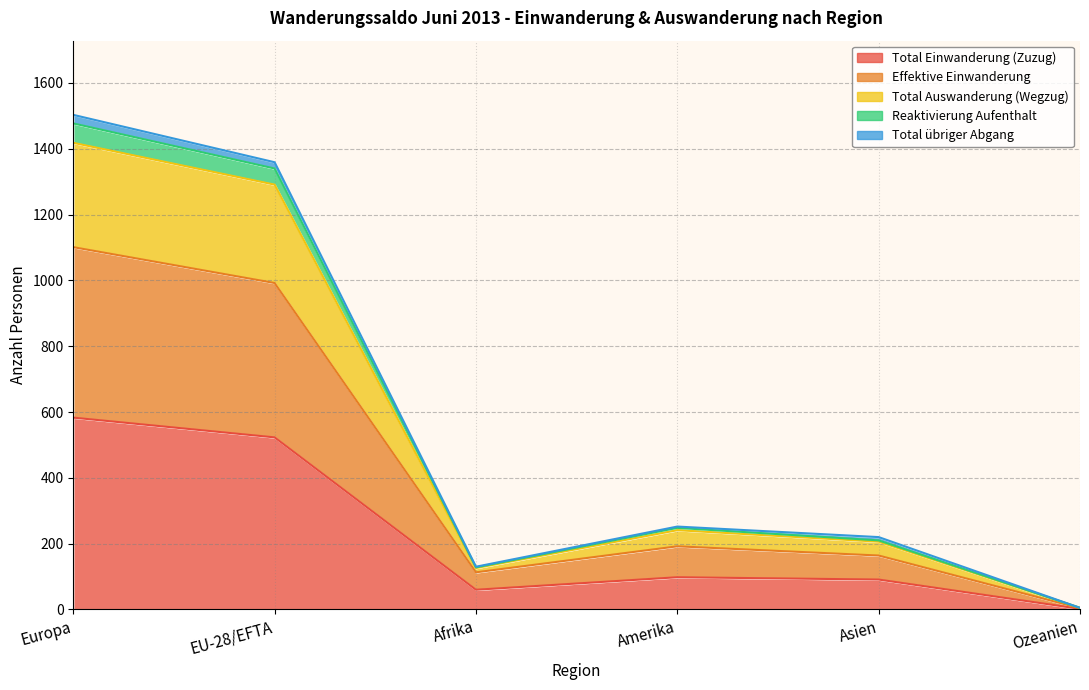

True or false: Reaktivierung Aufenthalt and Total Einwanderung (Zuzug) cross at least once.

False